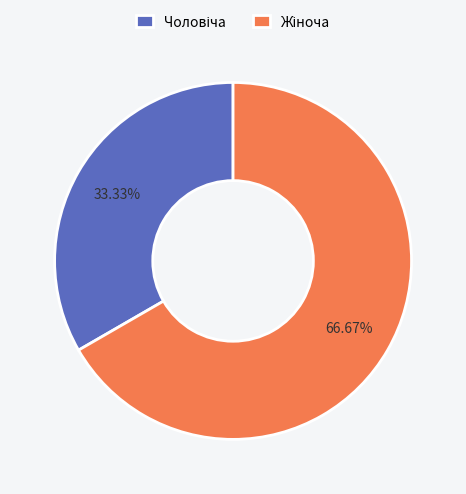

Is there a majority slice in this chart?

Yes